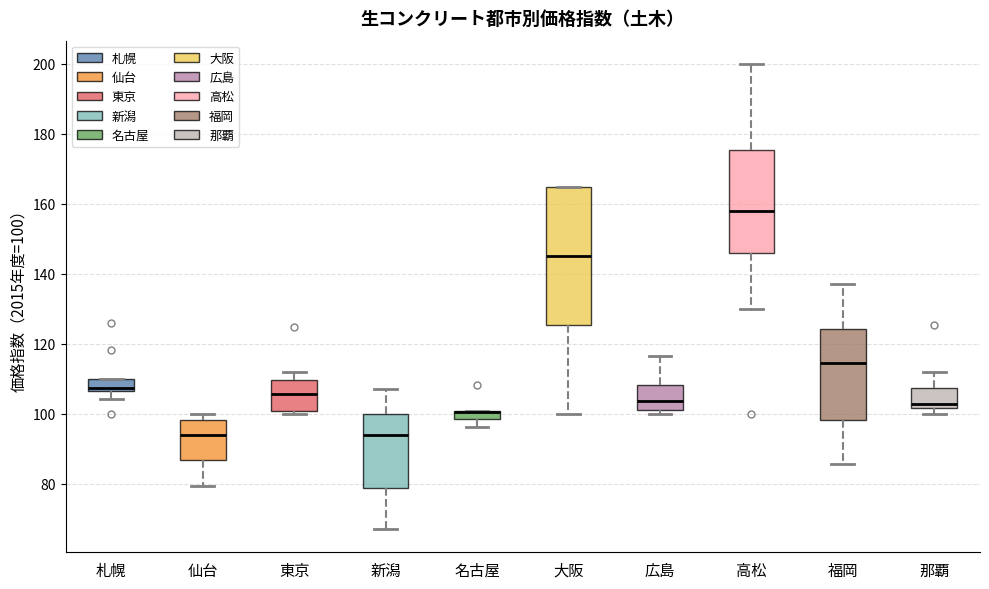

Where does the median line of the box for 仙台 sit on the y-axis? The values are not printed on the chart, so give them approximately, as read against the axis.

94